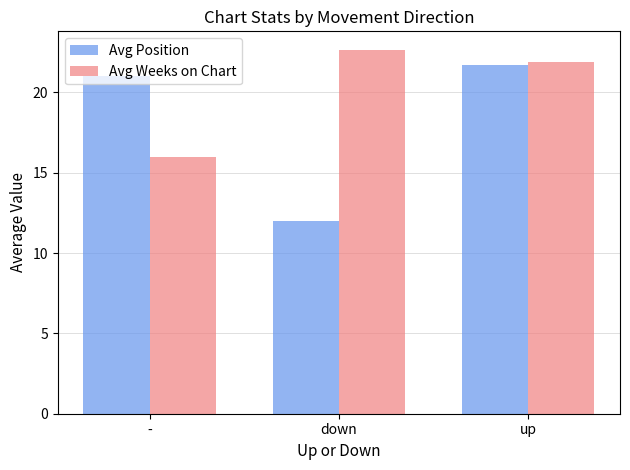

What is the highest value of the Avg Weeks on Chart series?

22.7